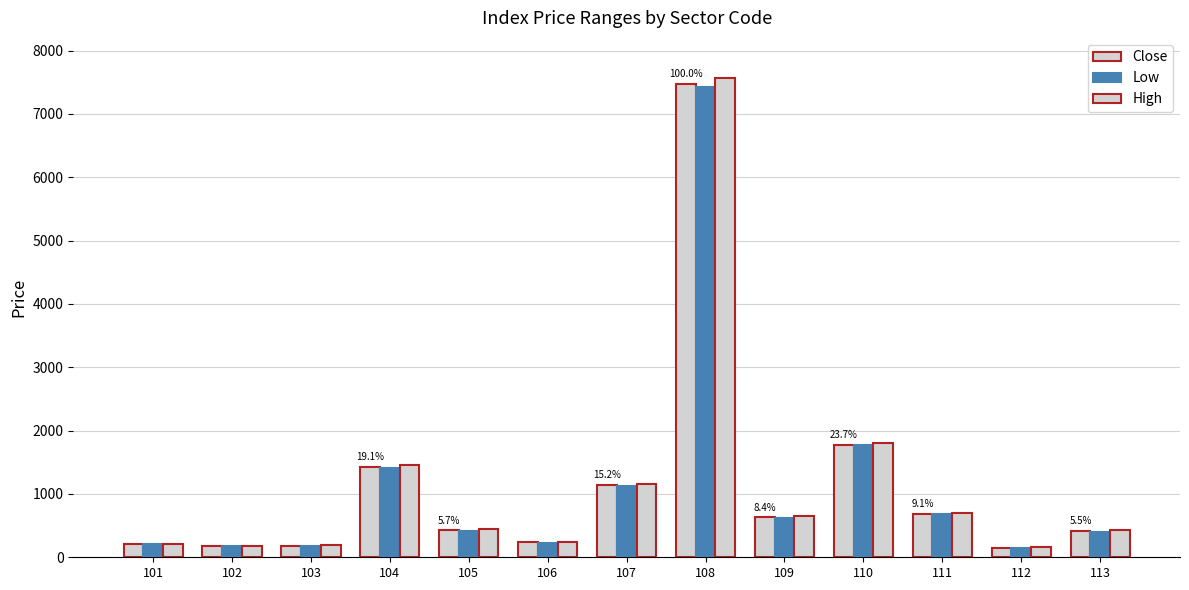

How many data points does each series have?

13